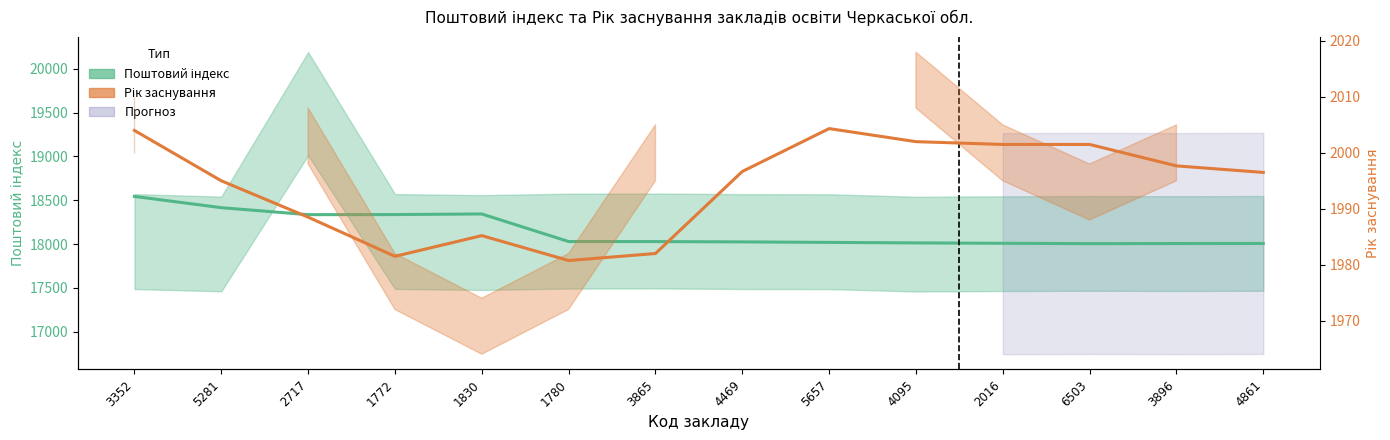

What is the label of the 3rd point from the right?

6503